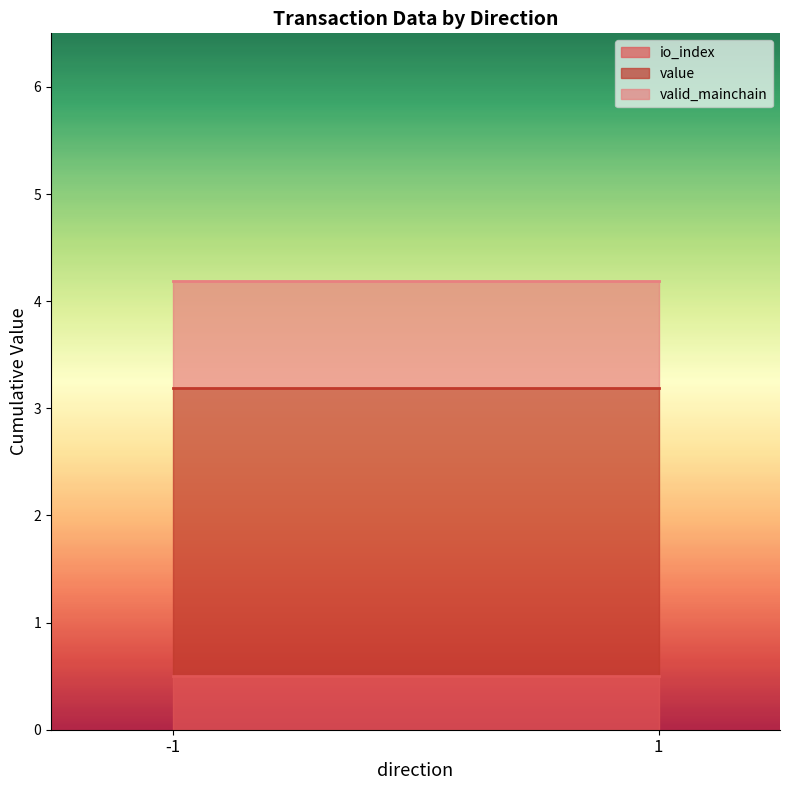

The value of value at -1_0 is 0.0. True or false?

False